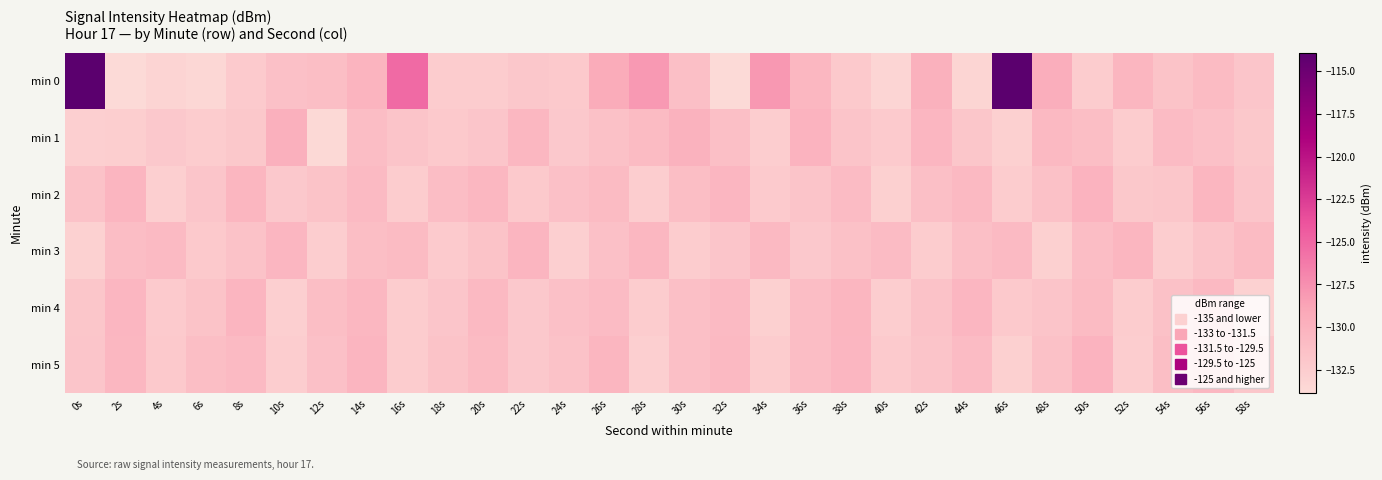

Which series has the largest range (max minus min)?

min 0